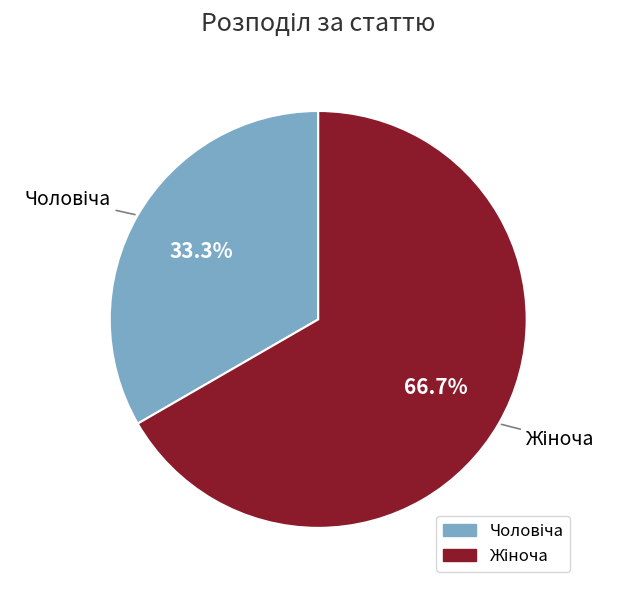

Is there any slice that represents more than half of the pie?

Yes